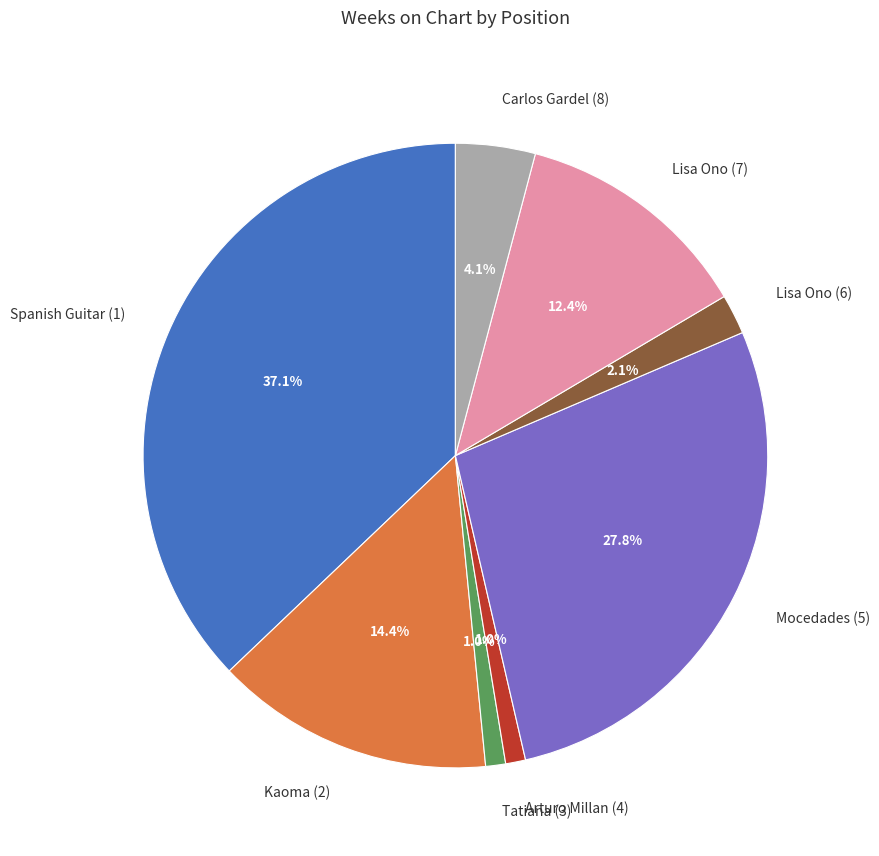

To the nearest percent, what is the combined percentage of Mocedades (5) and Lisa Ono (7)?

40%